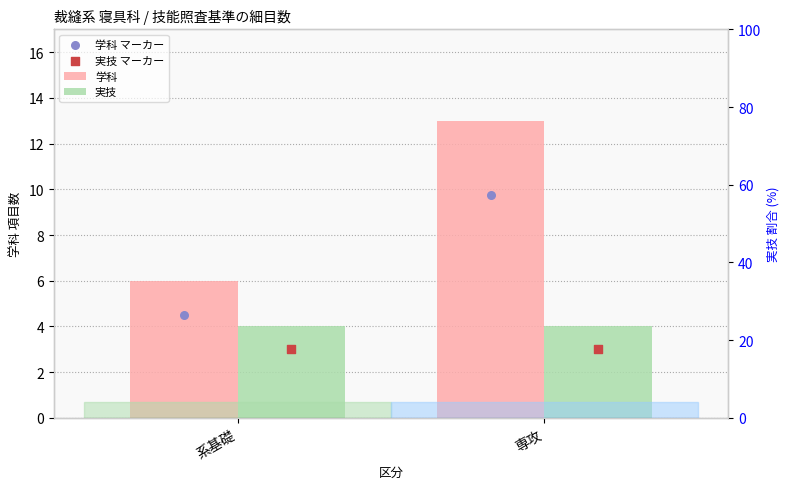

What is the total value across all series at 系基礎?

10